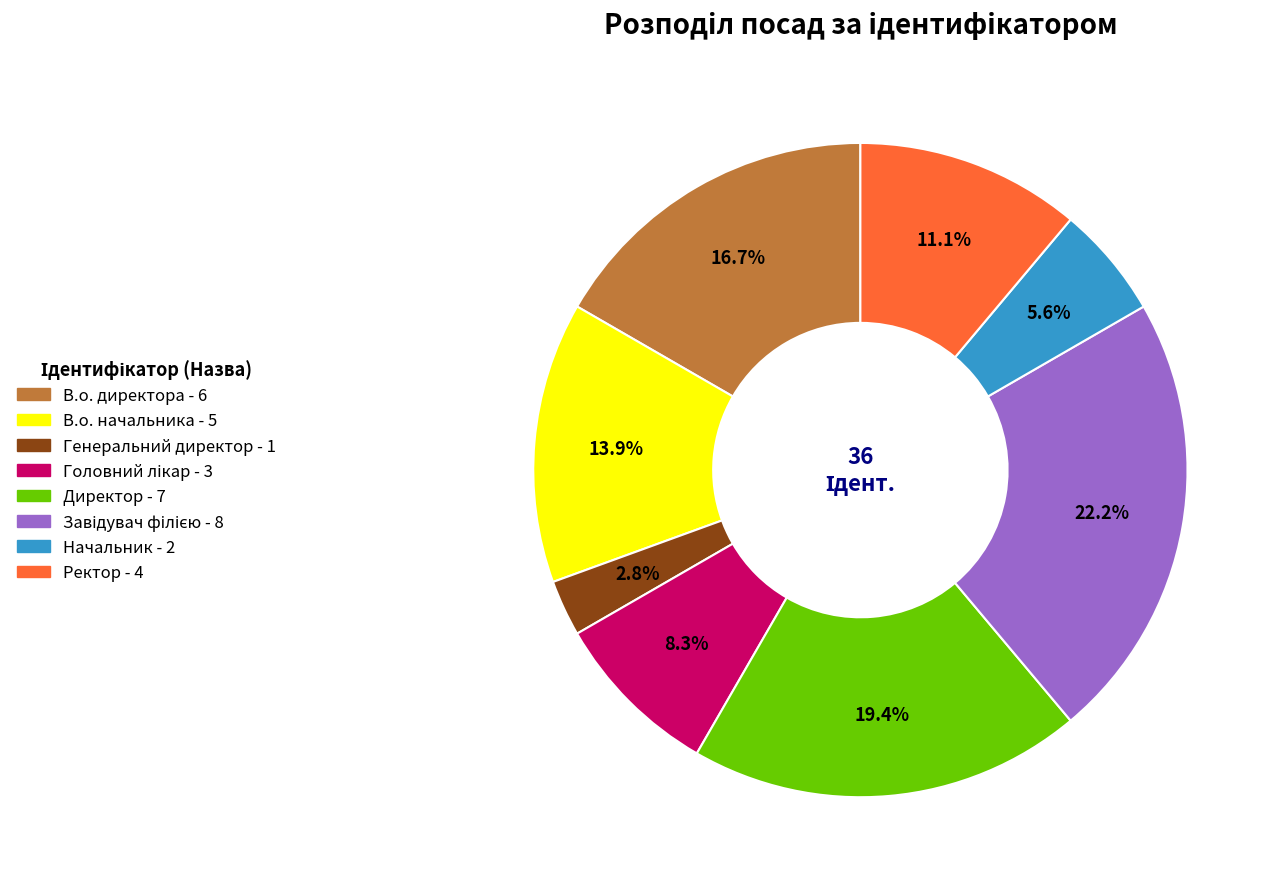

What is the smallest slice in the pie chart?

Генеральний директор